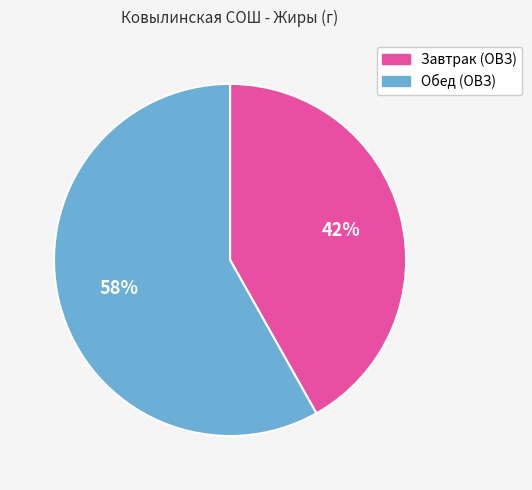

To the nearest percent, what percentage of the pie is Обед (ОВЗ)?

58%